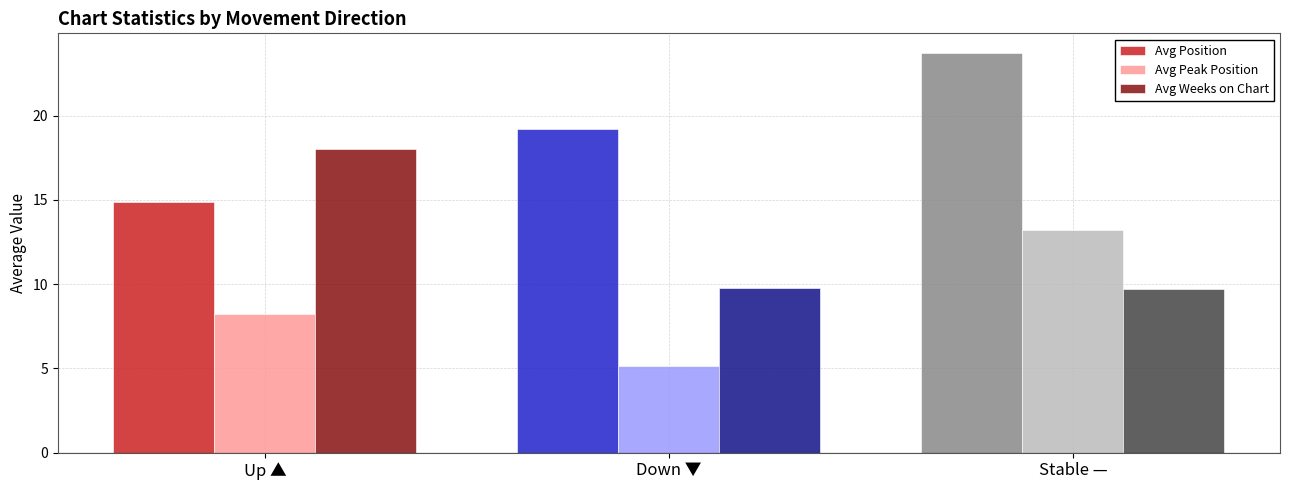

Is it true that Avg Peak Position equals 10.8 at Up ▲?

False